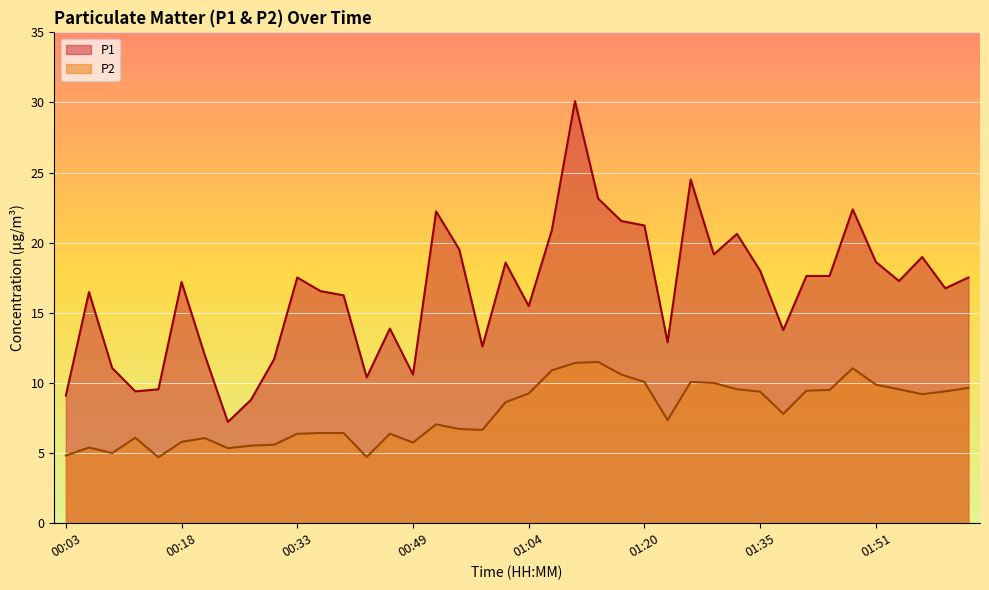

True or false: P2 and P1 cross at least once.

False